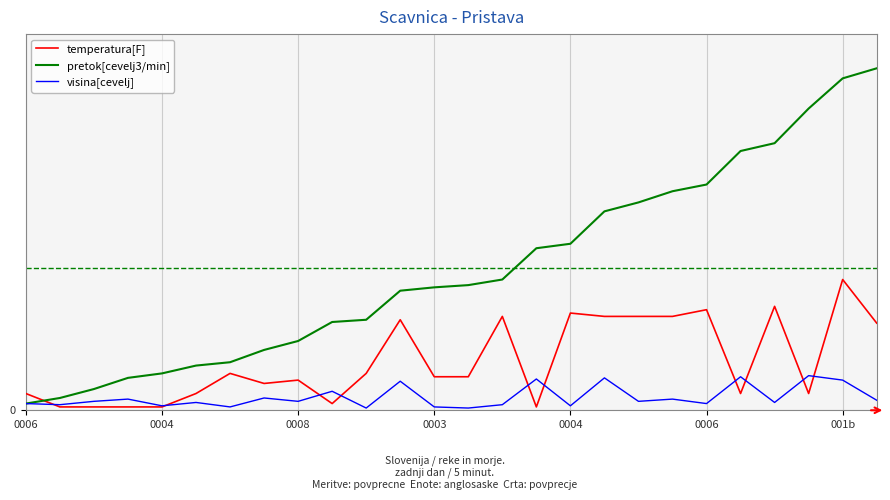

How many intersections are there between pretok[cevelj3/min] and temperatura[F]?

1